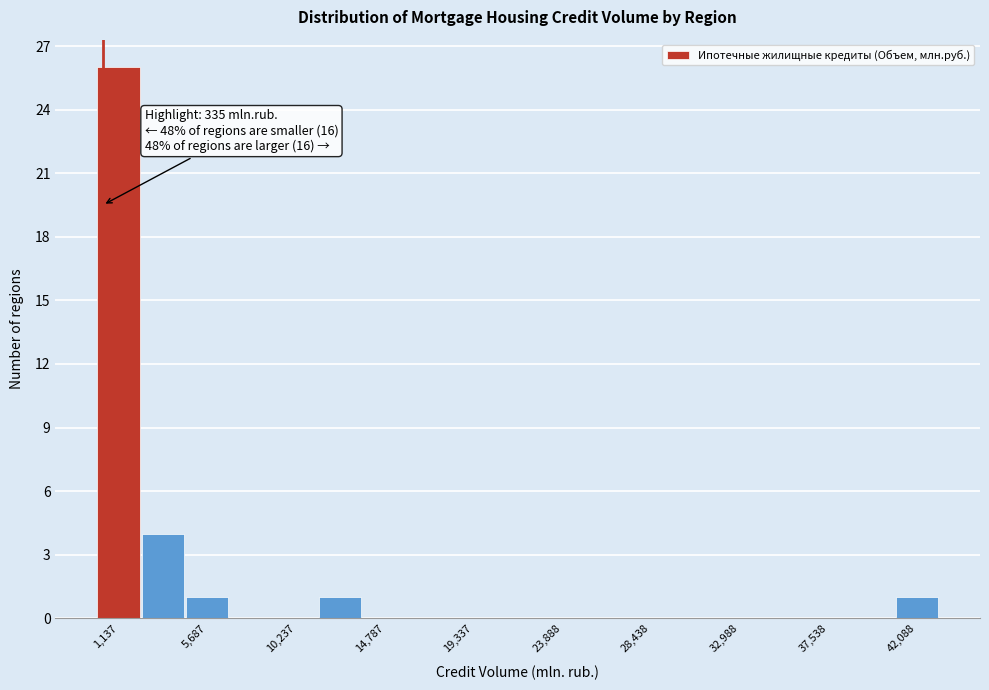

Over which range of the x-axis is the bar tallest?

0 to 2500